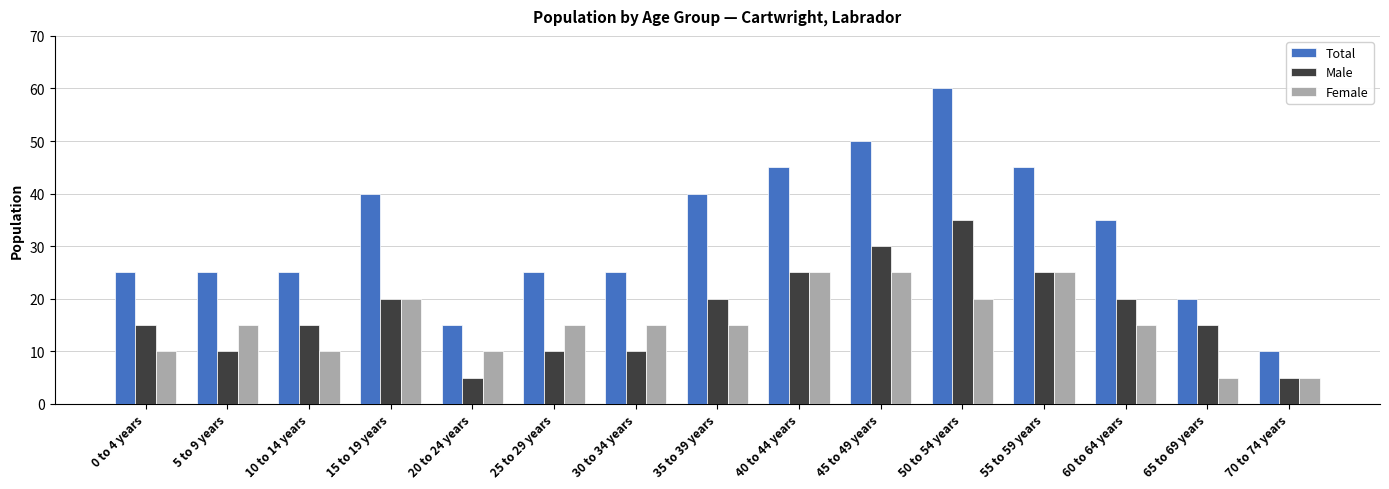

Reading left to right, transcribe all the data shown in this chart.

Total: 25	25	25	40	15	25	25	40	45	50	60	45	35	20	10
Male: 15	10	15	20	5	10	10	20	25	30	35	25	20	15	5
Female: 10	15	10	20	10	15	15	15	25	25	20	25	15	5	5